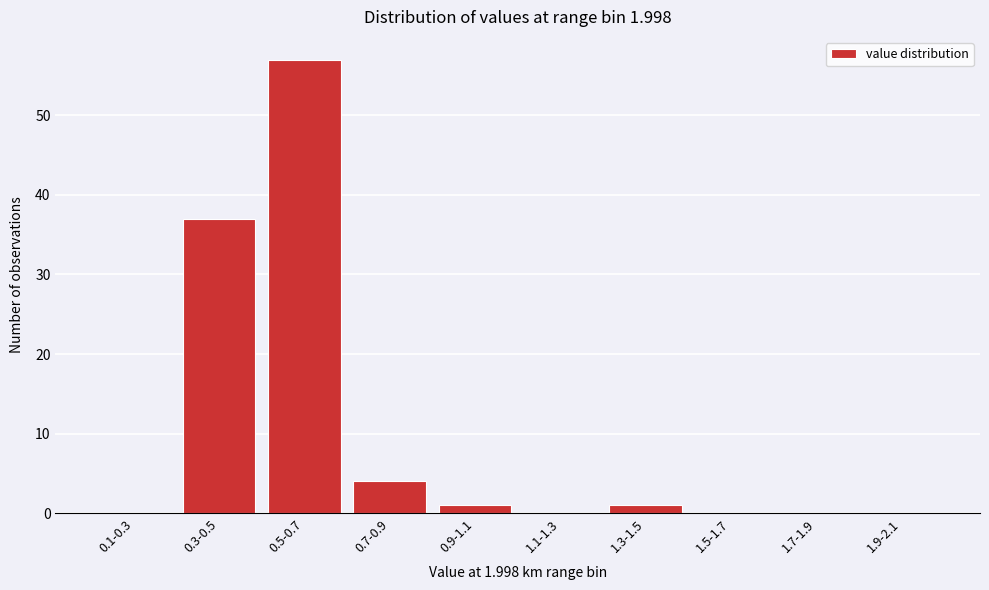

Reading left to right, what are all the values shown in this chart?

0.1-0.3=0	0.3-0.5=37	0.5-0.7=57	0.7-0.9=4	0.9-1.1=1	1.1-1.3=0	1.3-1.5=1	1.5-1.7=0	1.7-1.9=0	1.9-2.1=0